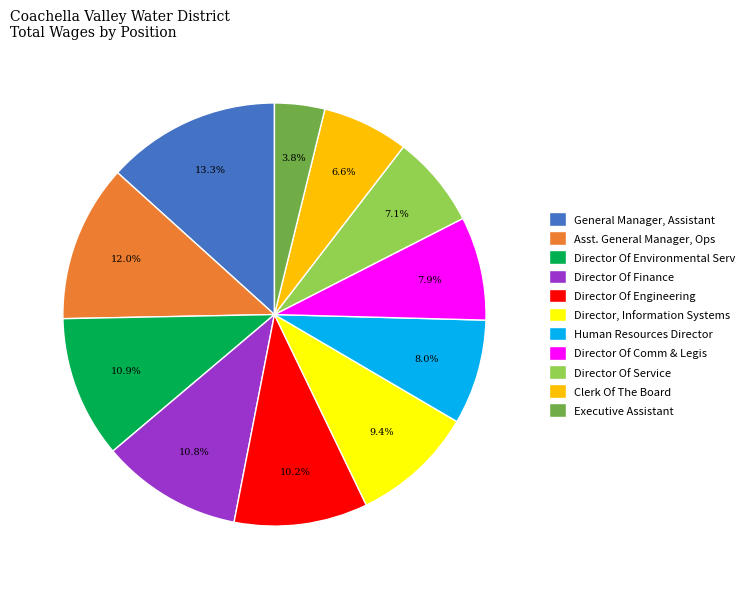

Does Executive Assistant account for over 50% of the chart?

No